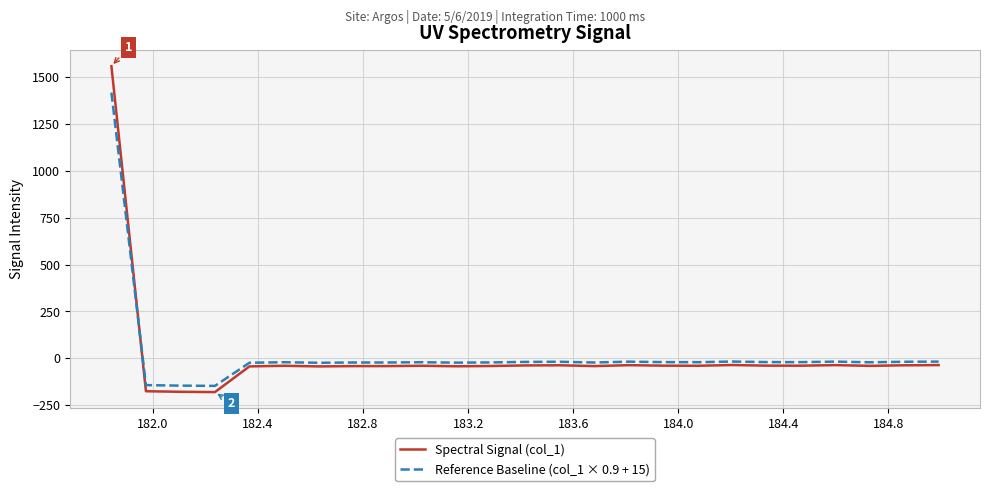

Which series has the largest range (max minus min)?

Spectral Signal (col_1)